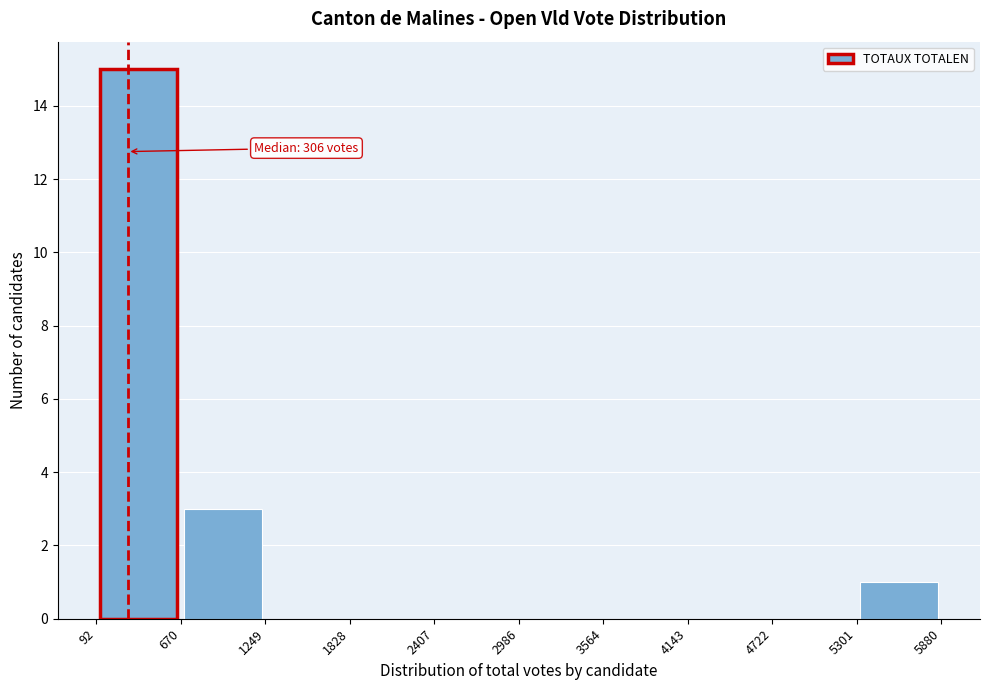

Over which range of the x-axis is the bar tallest?

92 to 670